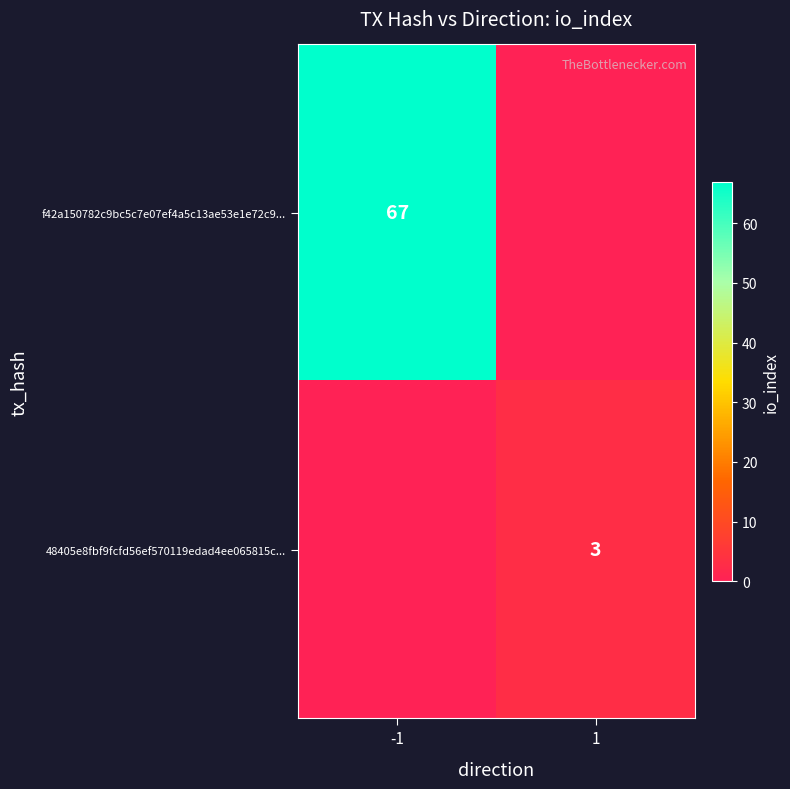

The f42a150782c9bc5c7e07ef4a5c13ae53e1e72c9... series shows 67 at -1. True or false?

True